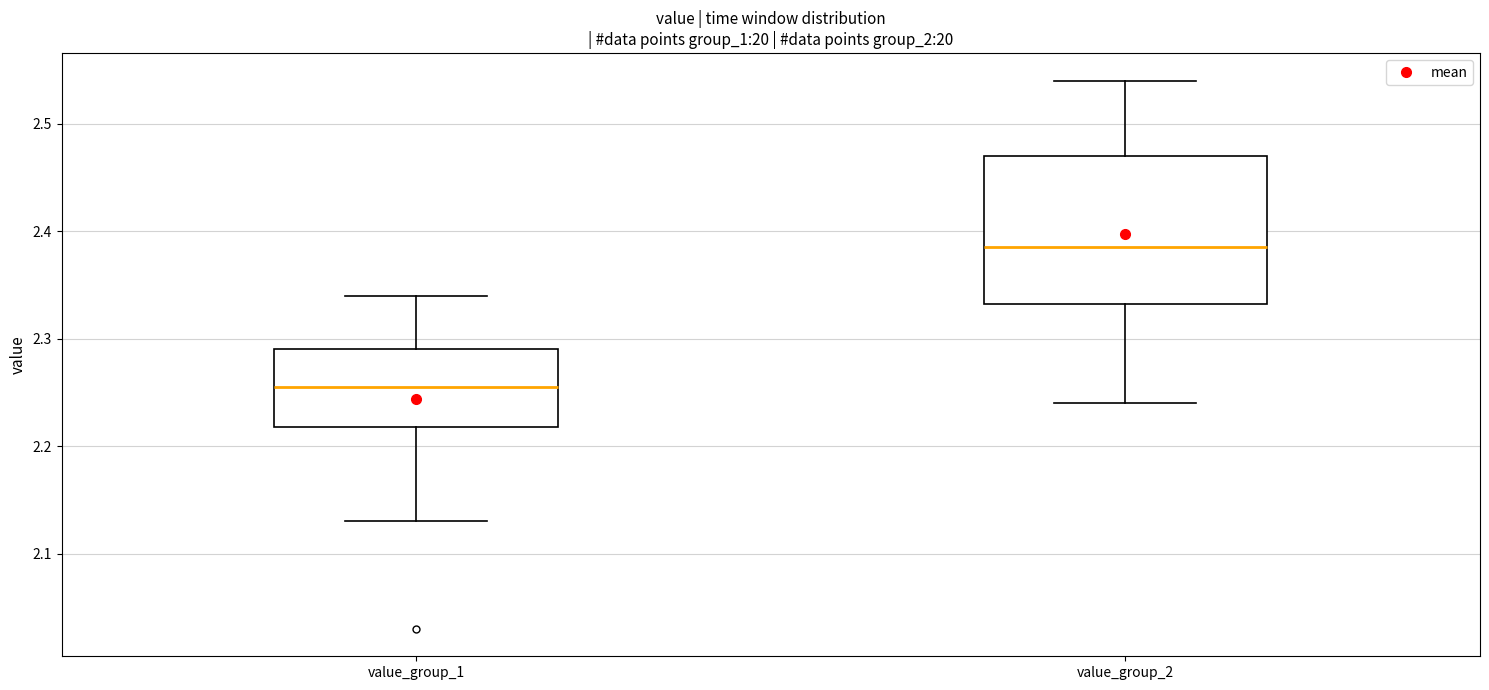

Reading left to right, transcribe this box plot: for each box, give where its median line is, the range the box spans, and where its two whiskers end, as read against the y-axis. The values are not printed on the chart, so give them approximately, as read against the axis.

value_group_1: median 2.26, box 2.22 to 2.29, whiskers 2.13 to 2.34
value_group_2: median 2.39, box 2.33 to 2.47, whiskers 2.24 to 2.54